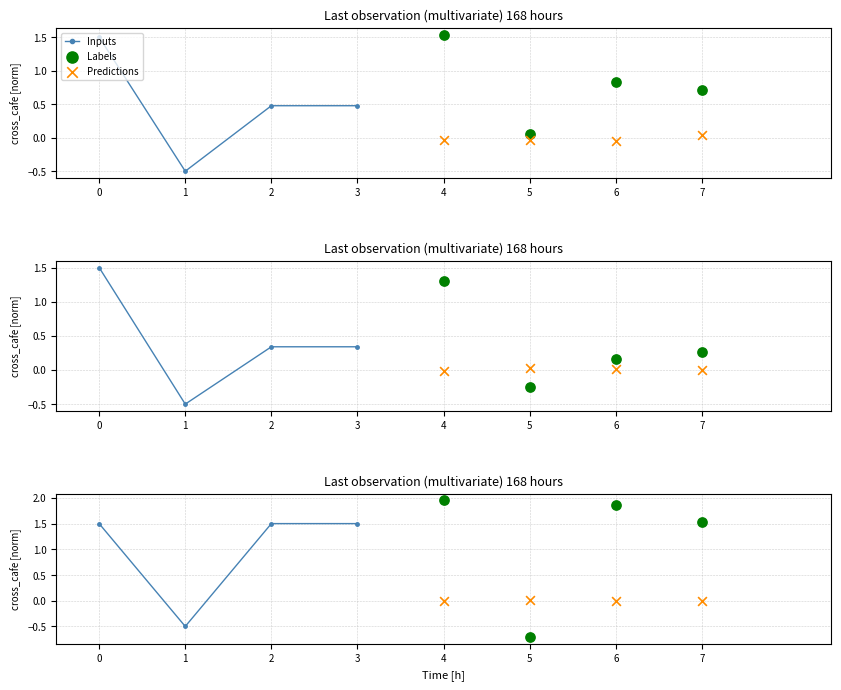

At how many categories does at least one series exceed 1?

3